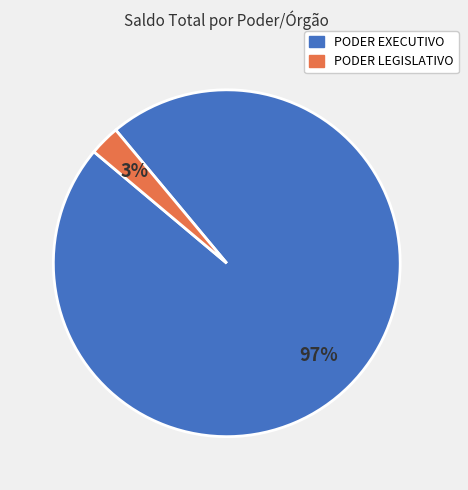

To the nearest percent, what is the average slice percentage?

50%